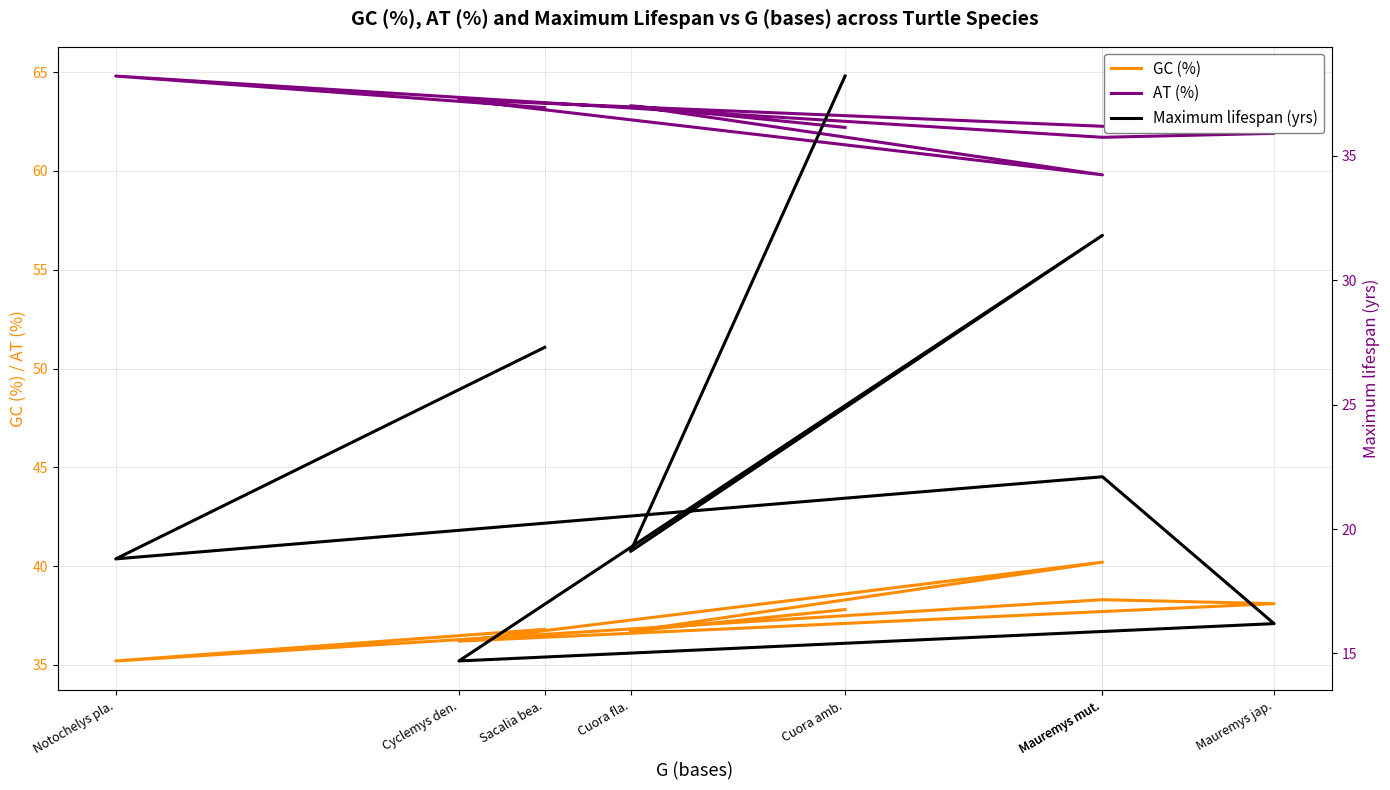

Which series has the largest total across all categories?

AT (%)